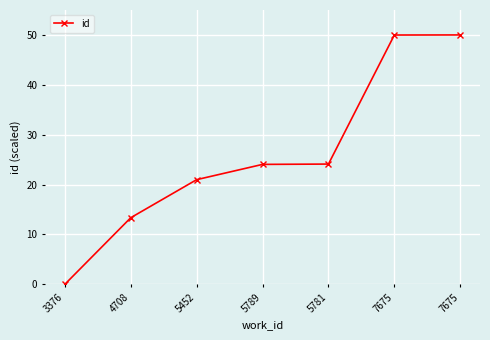

True or false: there are more than 2 points higher than both neighbors.

False